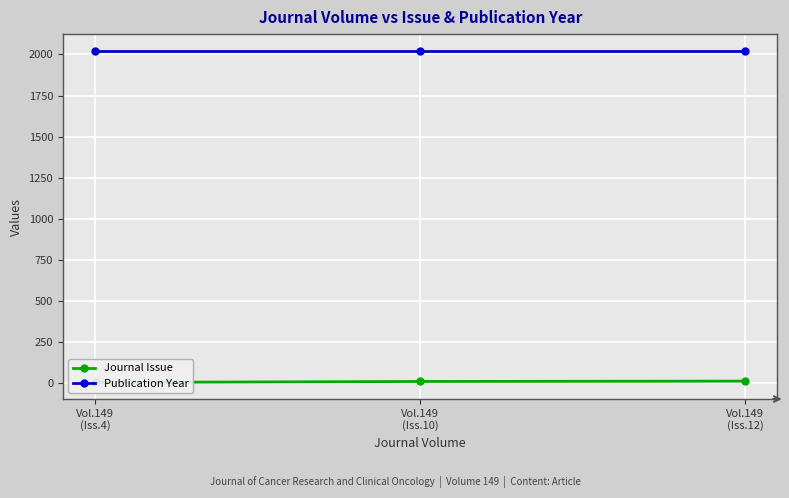

At how many categories does at least one series exceed 1836?

3